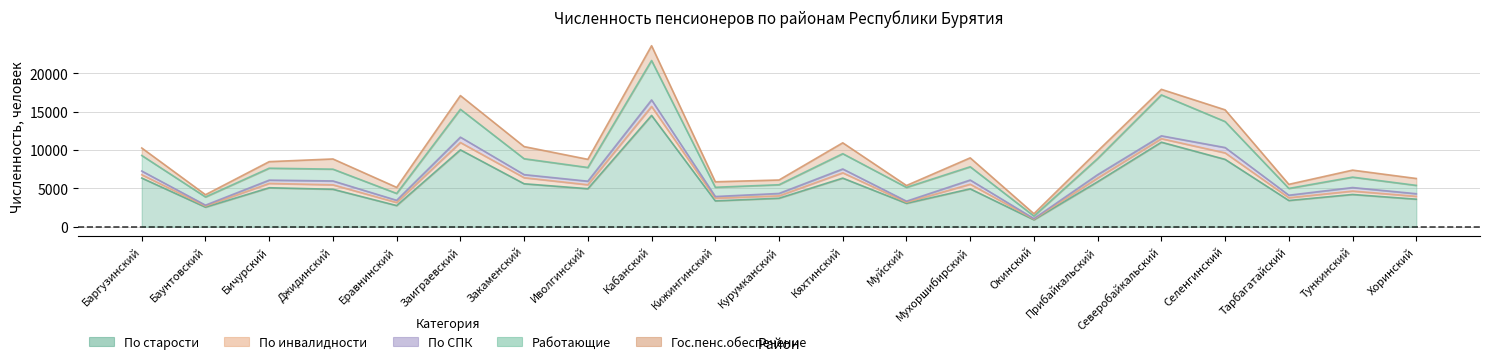

How many data points in По СПК are above 424?

10